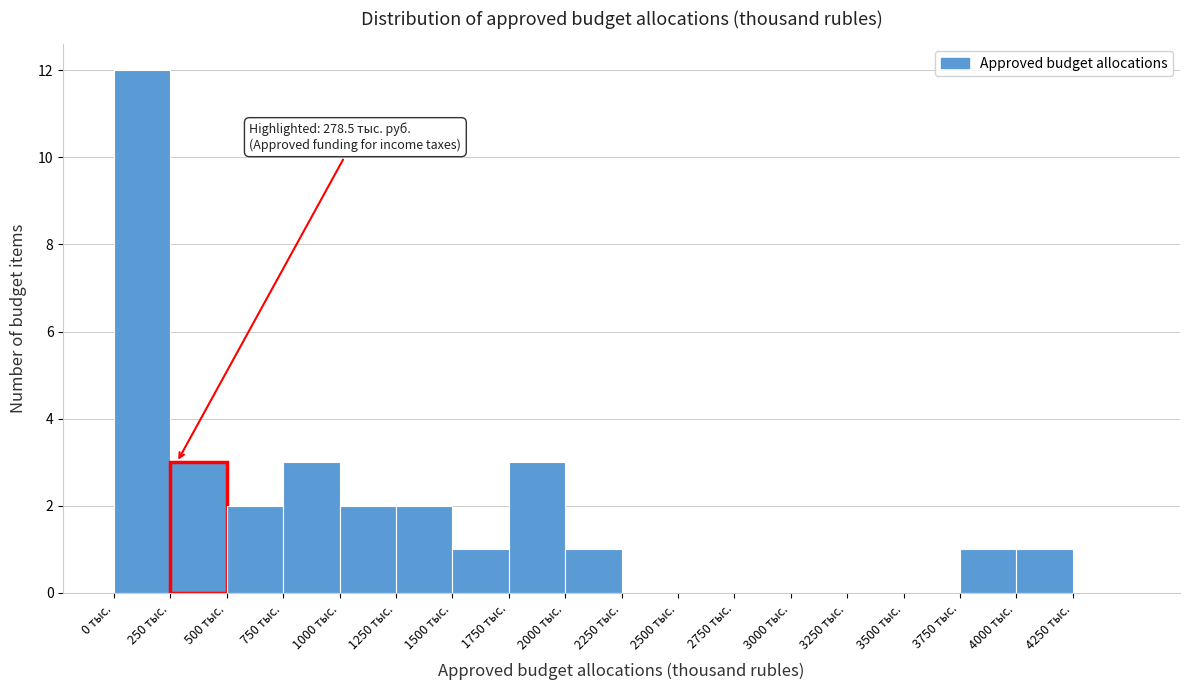

Over which range of the x-axis is the bar tallest?

0 to 250